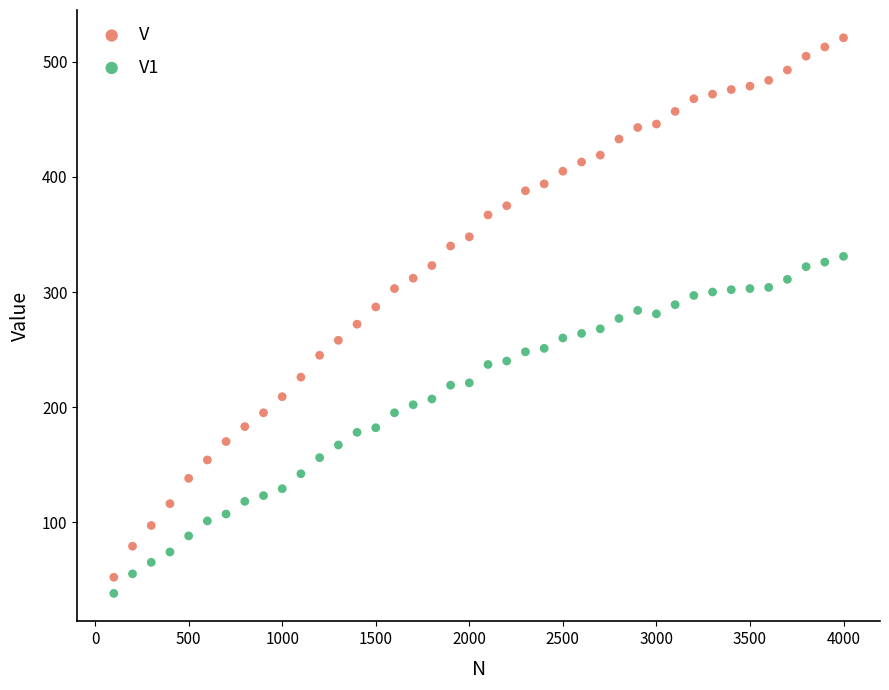

Which series reaches the maximum Y coordinate?

V